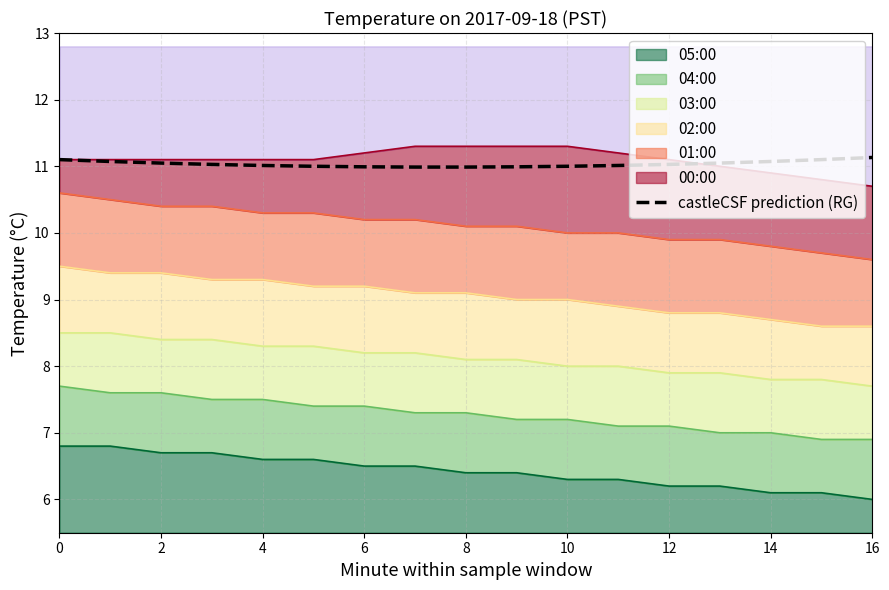

What is the difference between the maximum and minimum values?

0.1